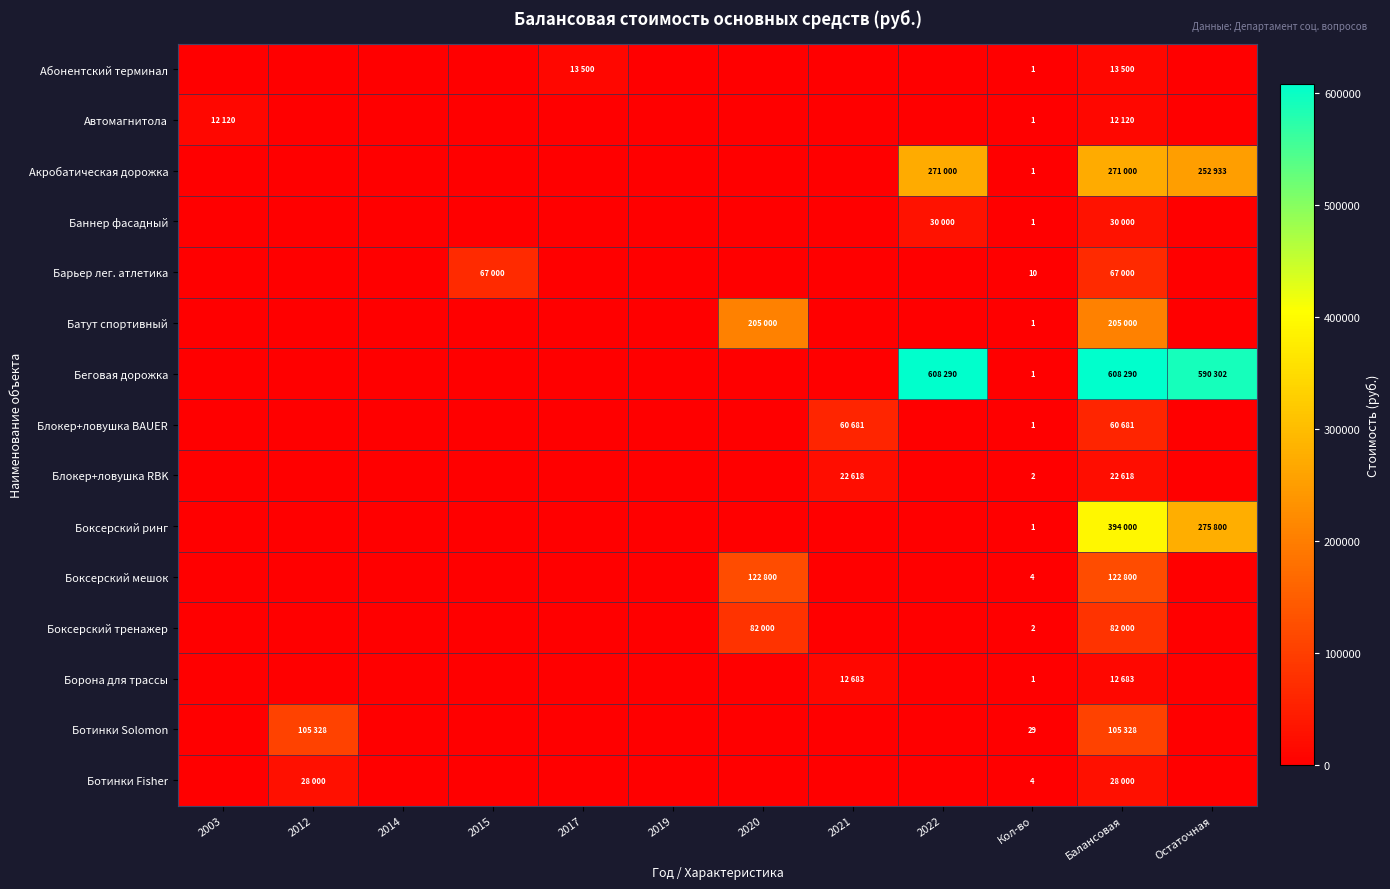

Rank the series by their maximum value, from highest to lowest.

Беговая дорожка, Боксерский ринг, Акробатическая дорожка, Батут спортивный, Боксерский мешок, Ботинки Solomon, Боксерский тренажер, Барьер лег. атлетика, Блокер+ловушка BAUER, Баннер фасадный, Ботинки Fisher, Блокер+ловушка RBK, Абонентский терминал, Борона для трассы, Автомагнитола